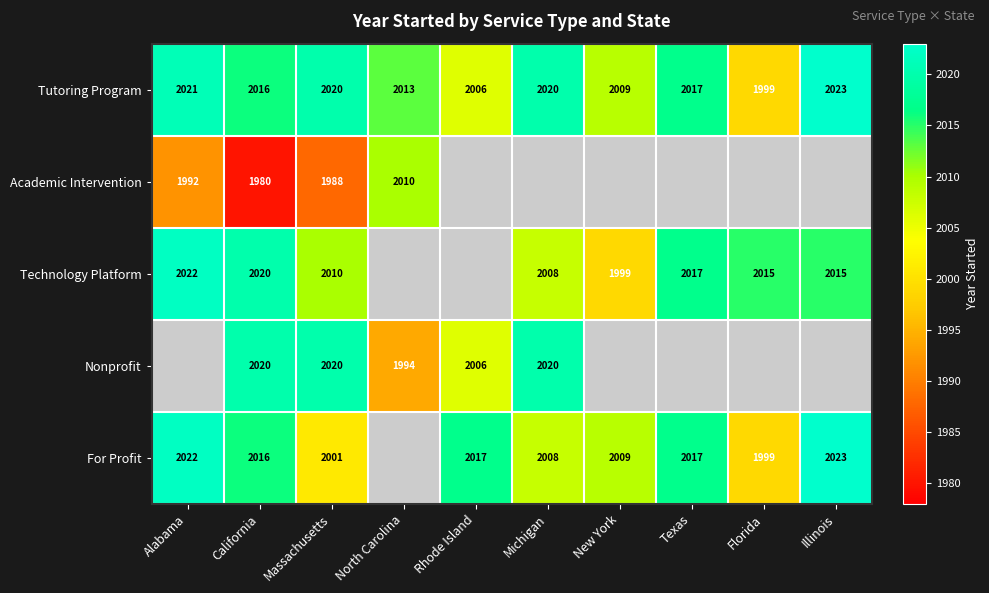

At which label does Tutoring Program first exceed 2017?

Alabama